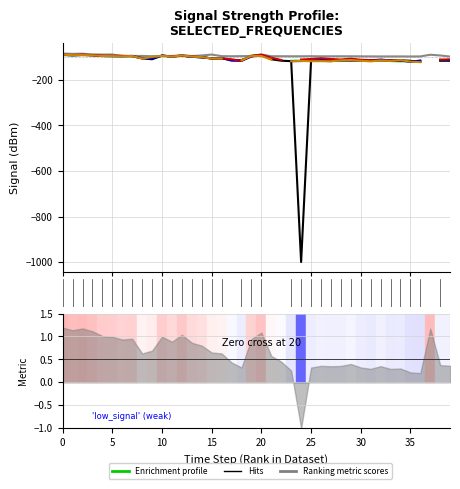

The value of col_21 (2.390) at 20 is -124.8. True or false?

False